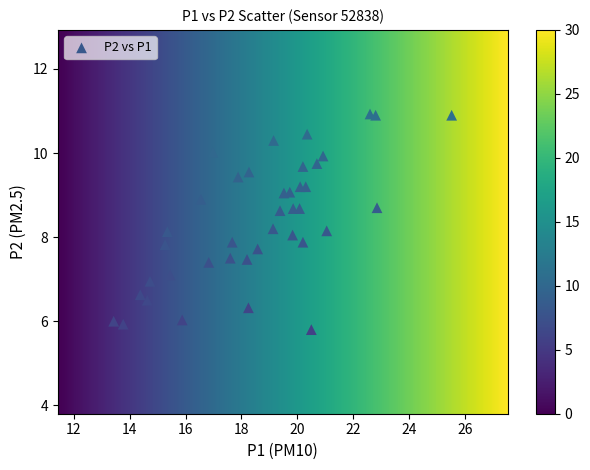

What is the range of Y values (max minus min)?

5.1